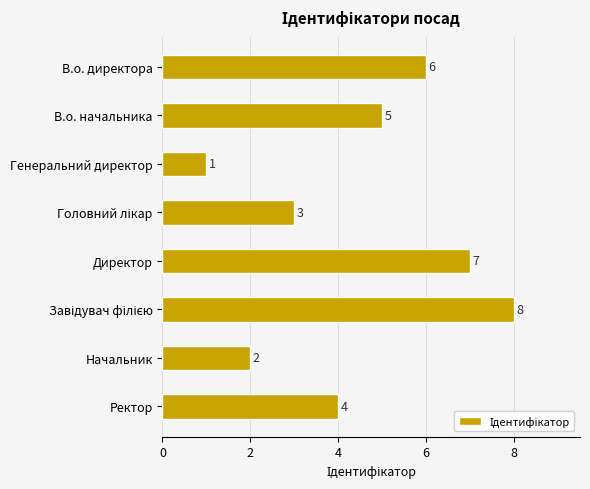

What is the value of the 3rd bar from the top?

1